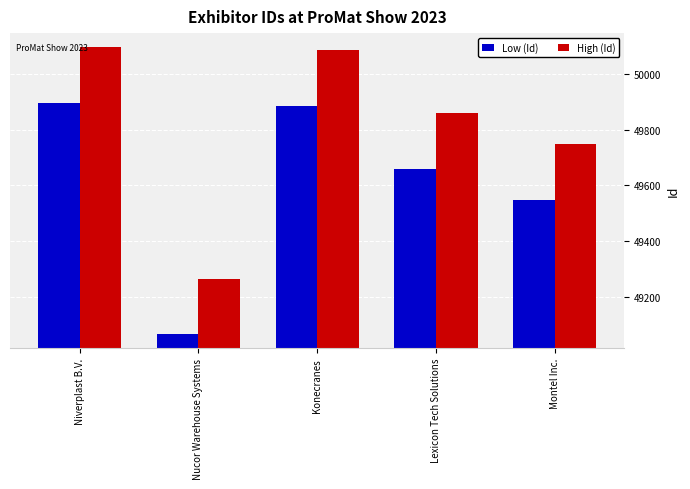

Where does the High (Id) series first go above 49858?

Niverplast B.V.